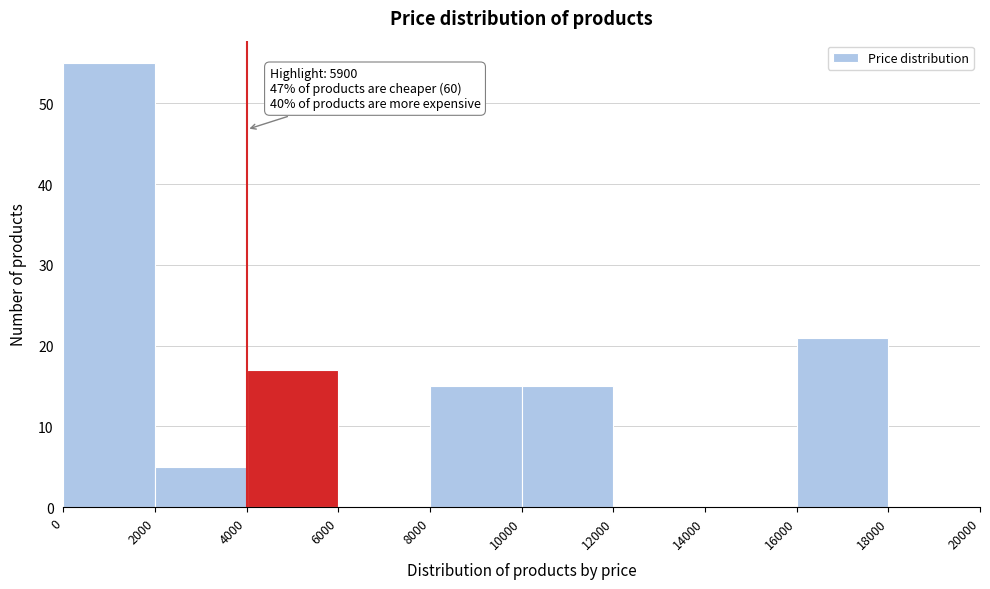

Which range on the x-axis has the tallest bar?

0 to 2000